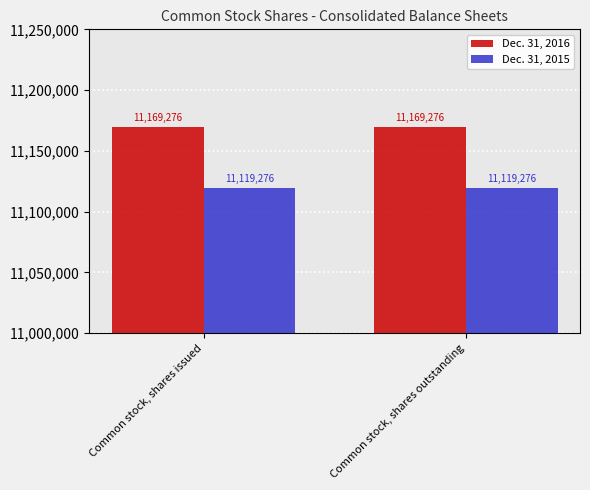

Reading right to left, what are all the values shown in this chart?

Dec. 31, 2016: 11169276	11169276
Dec. 31, 2015: 11119276	11119276